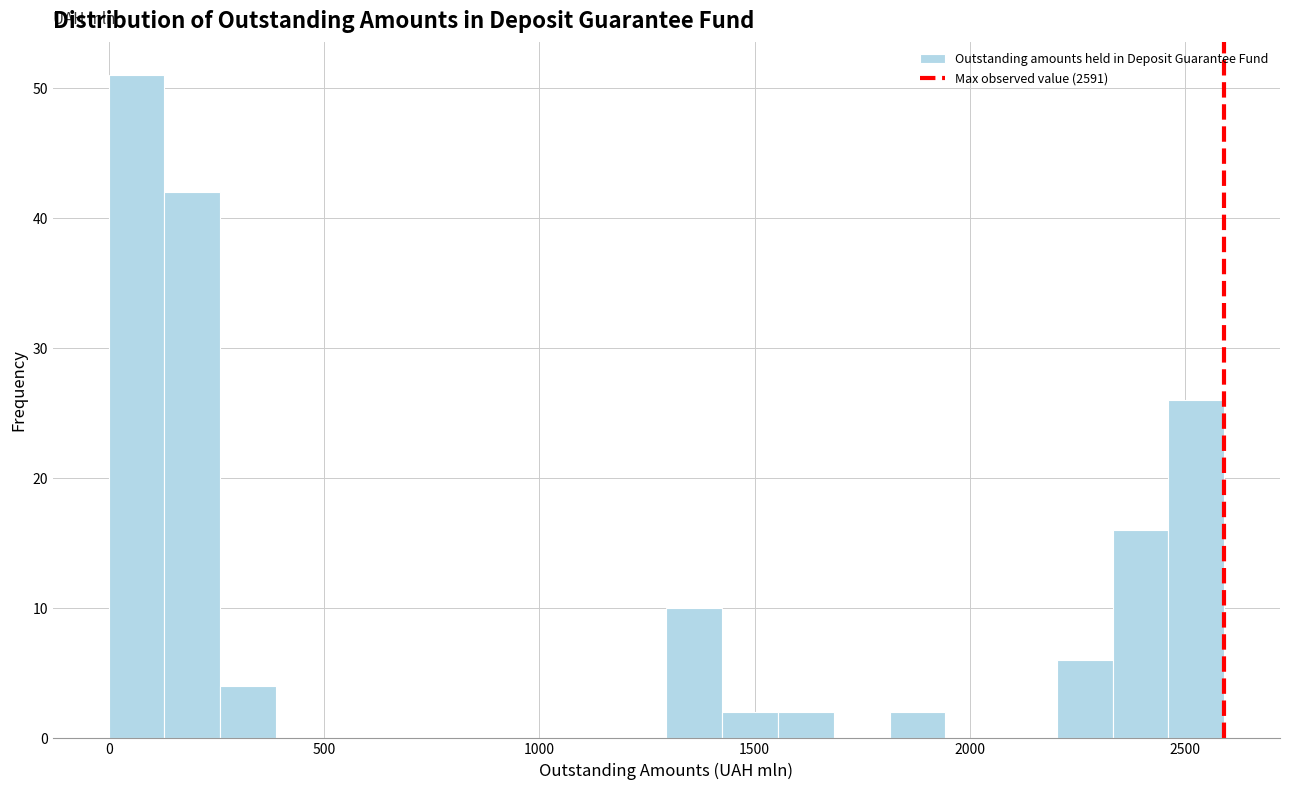

Around what value on the x-axis is the tallest bar? Give the approximate position of its centre, as read against the axis.

50